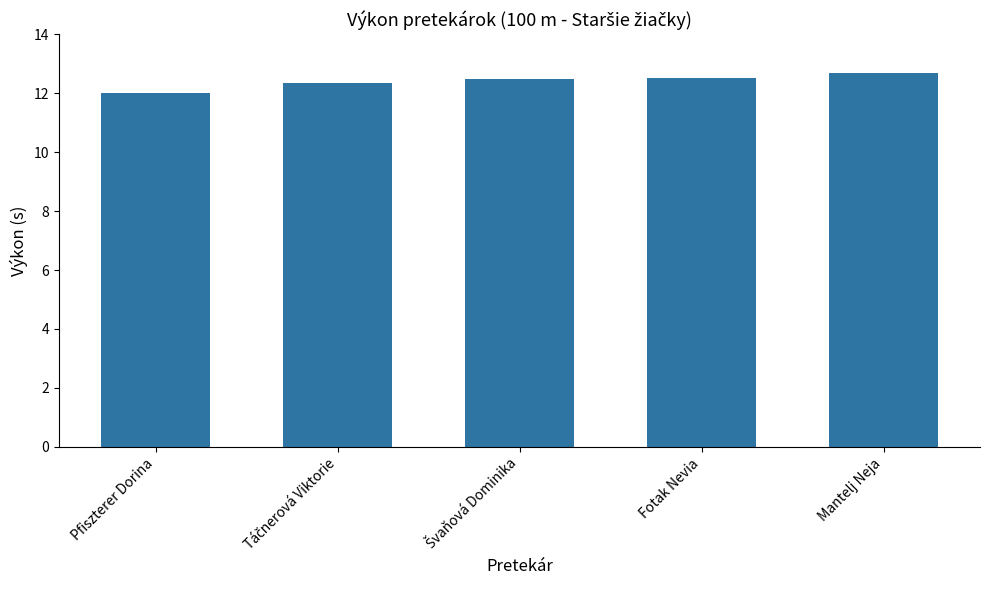

Which has a higher value, Pfiszterer Dorina or Fotak Nevia?

Fotak Nevia